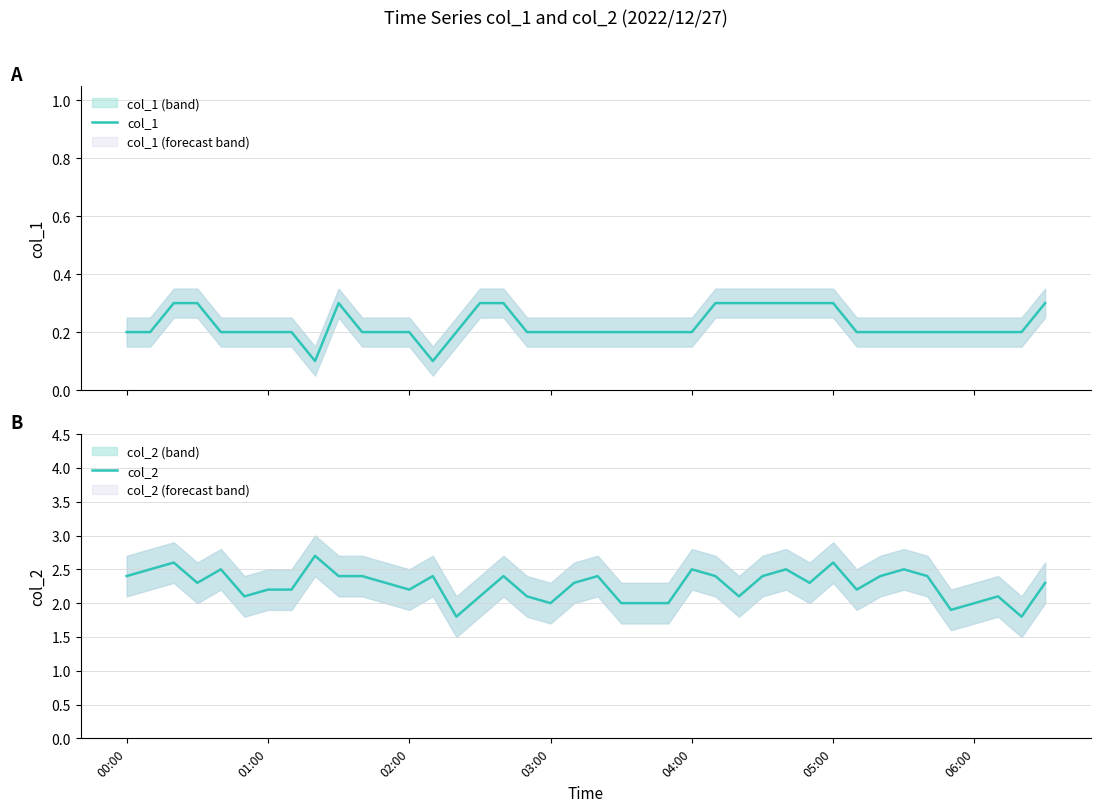

True or false: col_1 and col_2 intersect in this chart.

False